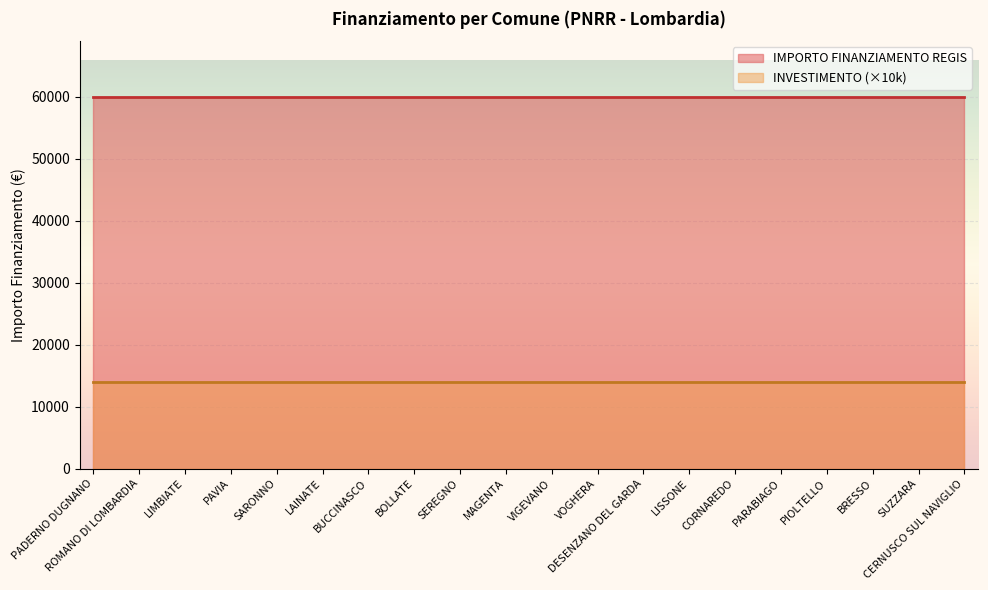

At which label is IMPORTO FINANZIAMENTO REGIS closest to 59966?

PADERNO DUGNANO